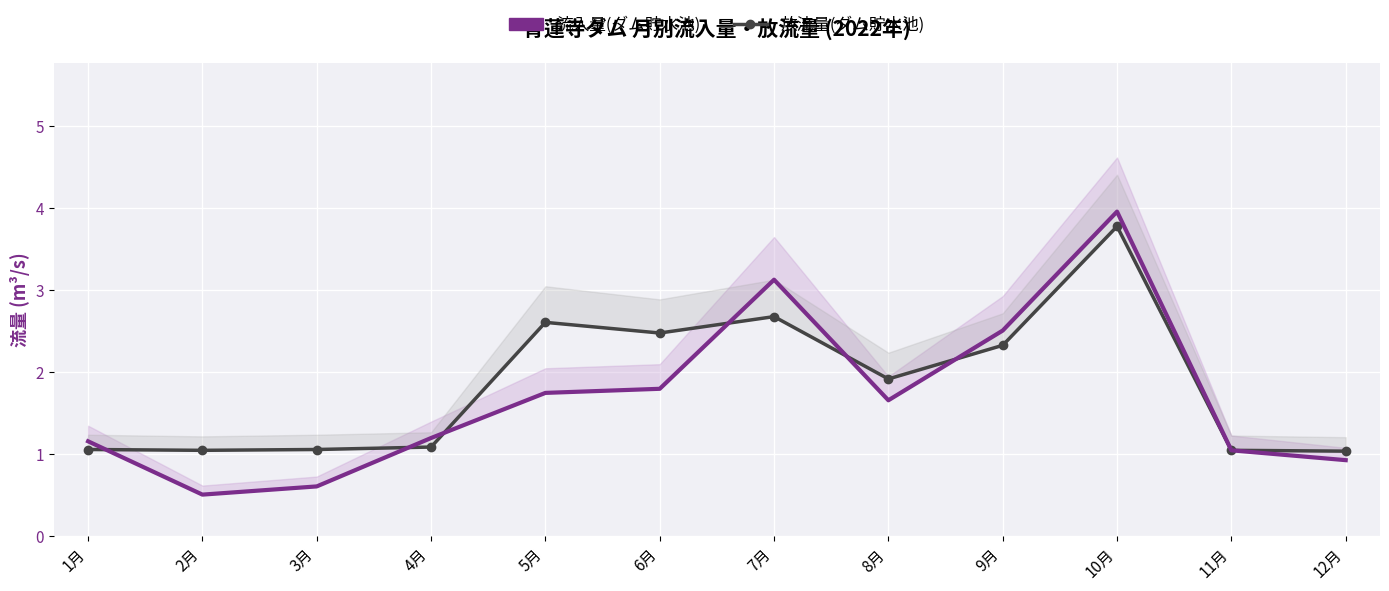

Which category has the lowest value across all series?

2月